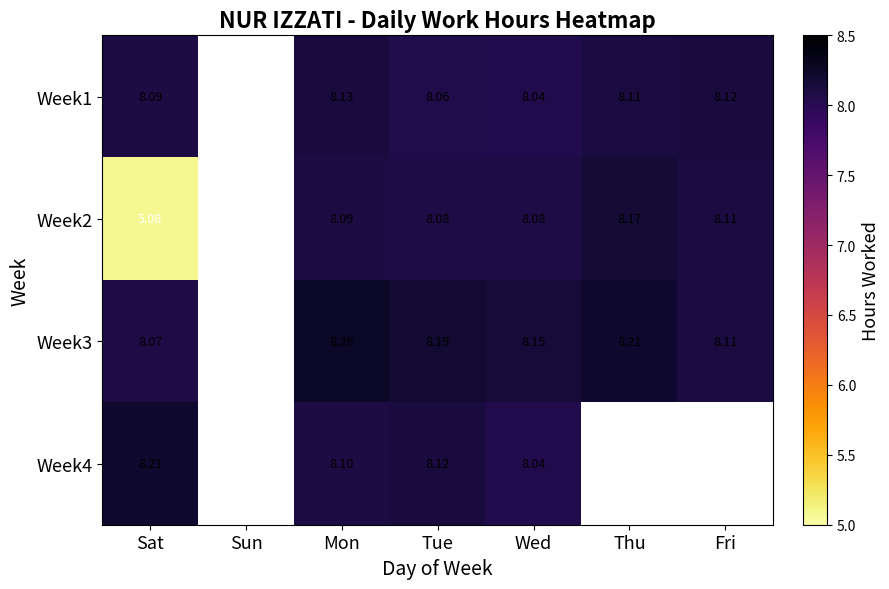

Is the value of Week1 at Fri greater than the value of Week2 at Fri?

Yes